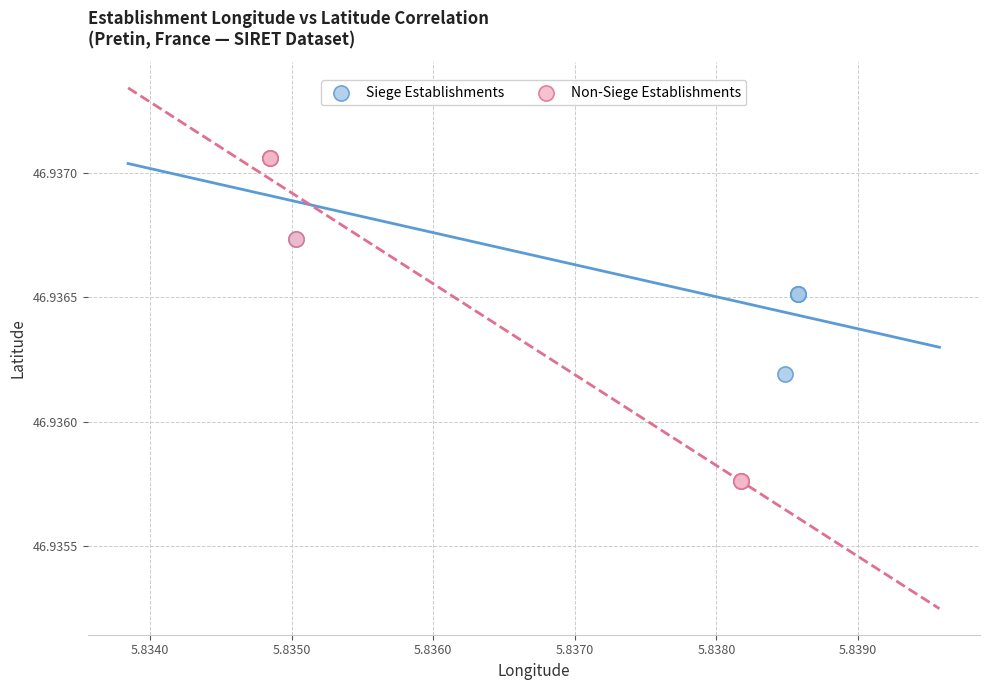

Which series has the largest Y range (max minus min)?

Non-Siege Establishments